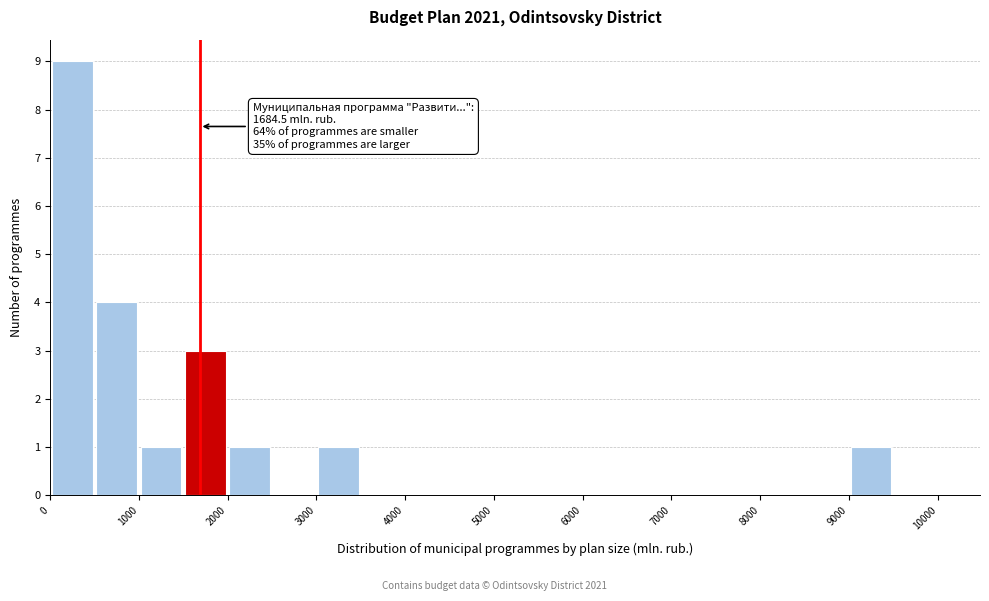

Which range on the x-axis has the tallest bar?

0 to 500